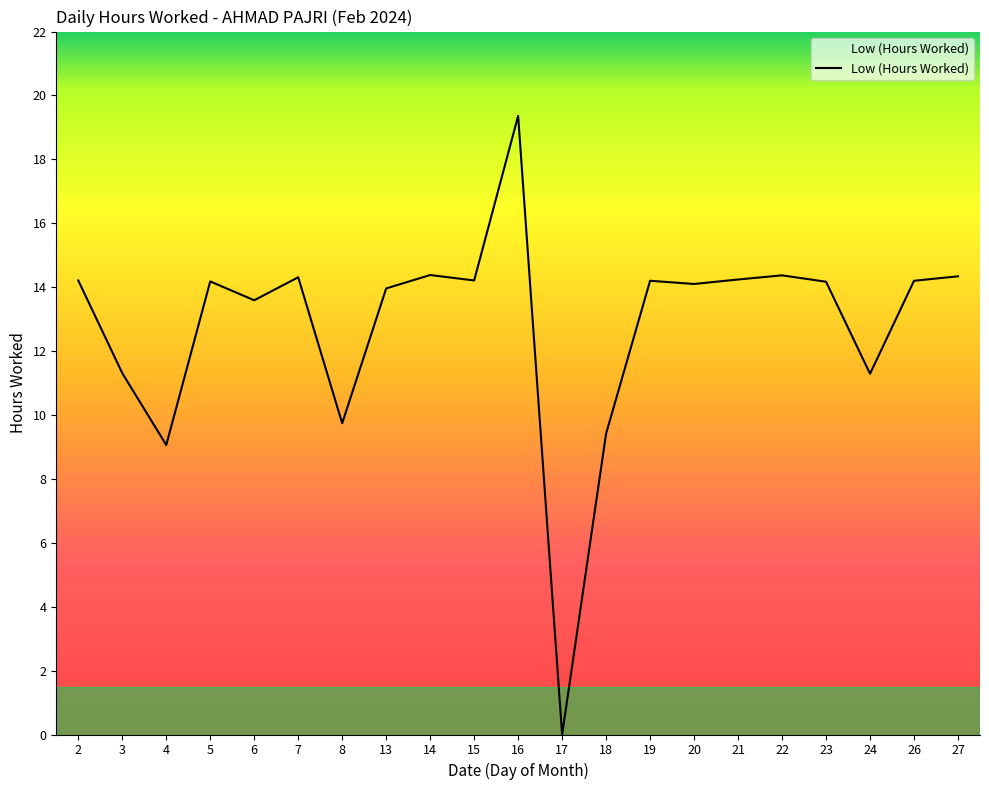

At which label is the value closest to 9?

4